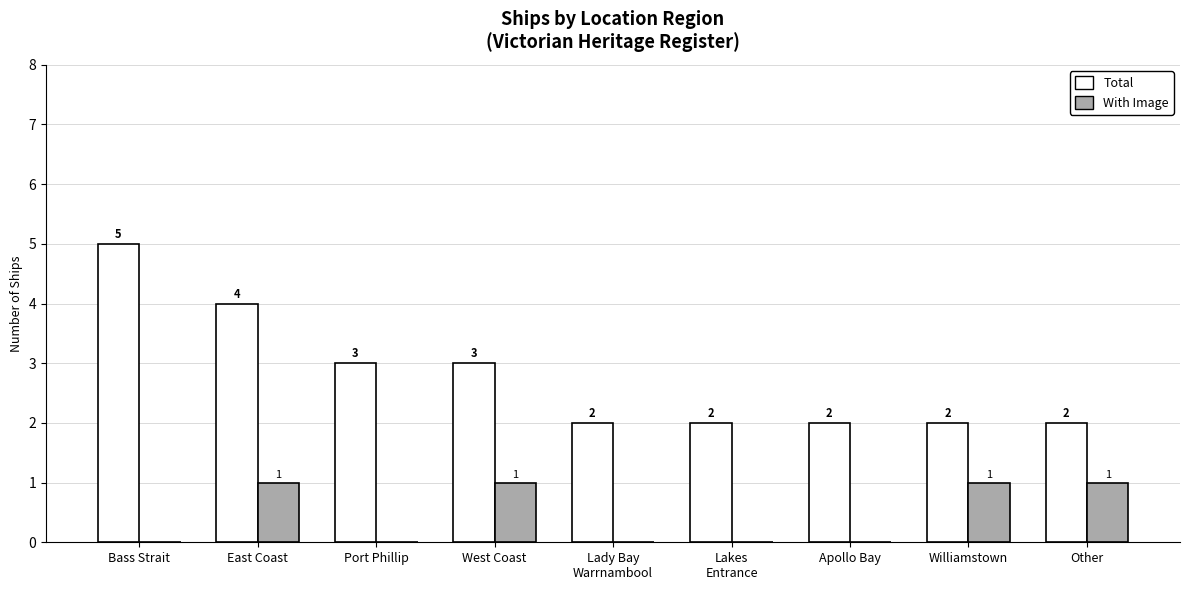

Reading left to right, transcribe all the data shown in this chart.

Total: 5	4	3	3	2	2	2	2	2
With Image: 0	1	0	1	0	0	0	1	1